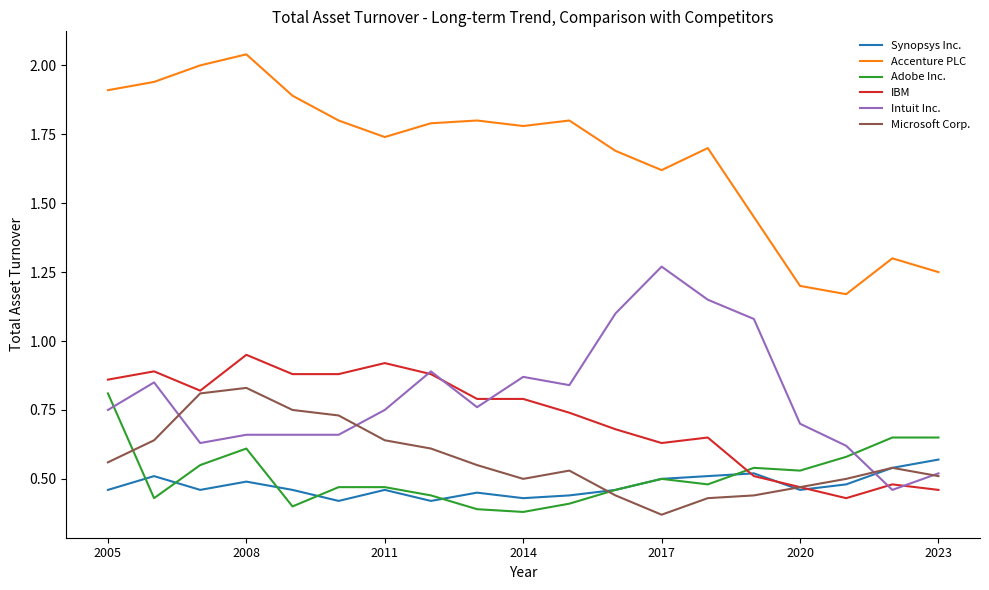

Which series has the largest total across all categories?

Accenture PLC